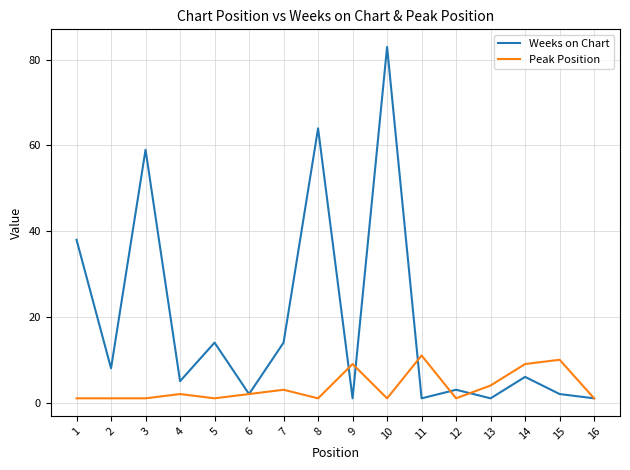

What are all the series names shown in the legend?

Weeks on Chart, Peak Position